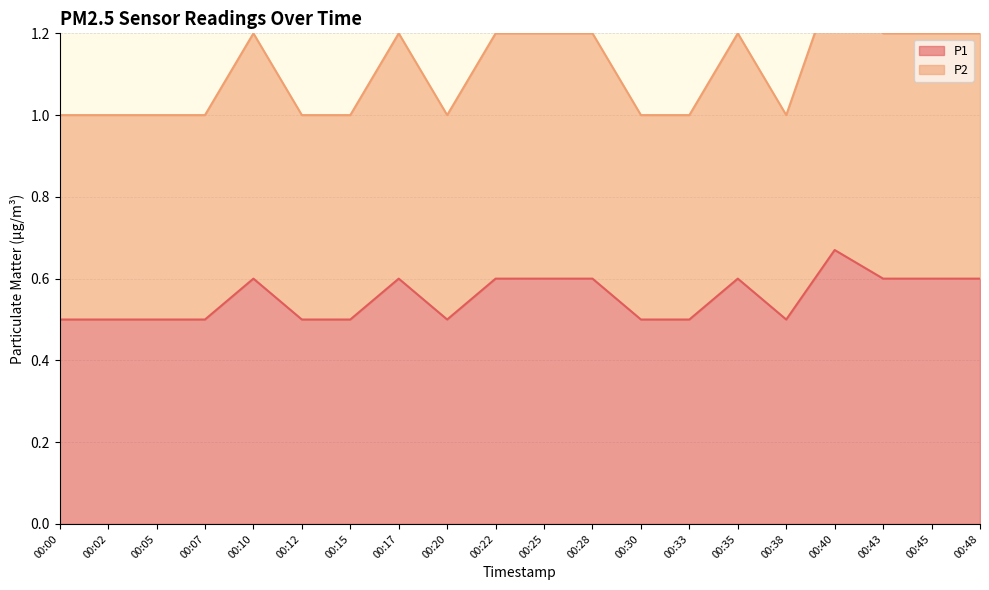

Reading right to left, extract all data points from this chart.

P1: 00:48=0.6	00:45=0.6	00:43=0.6	00:40=0.7	00:38=0.5	00:35=0.6	00:33=0.5	00:30=0.5	00:28=0.6	00:25=0.6	00:22=0.6	00:20=0.5	00:17=0.6	00:15=0.5	00:12=0.5	00:10=0.6	00:07=0.5	00:05=0.5	00:02=0.5	00:00=0.5
P2: 00:48=1.2	00:45=1.2	00:43=1.2	00:40=1.3	00:38=1.0	00:35=1.2	00:33=1.0	00:30=1.0	00:28=1.2	00:25=1.2	00:22=1.2	00:20=1.0	00:17=1.2	00:15=1.0	00:12=1.0	00:10=1.2	00:07=1.0	00:05=1.0	00:02=1.0	00:00=1.0